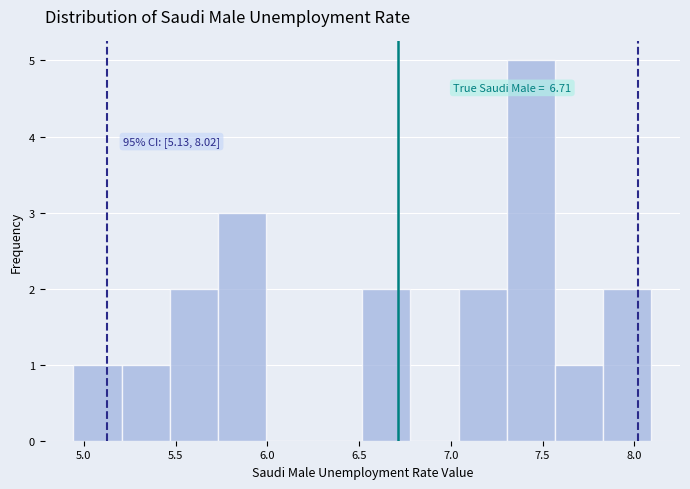

Which range on the x-axis has the tallest bar?

7.30 to 7.55